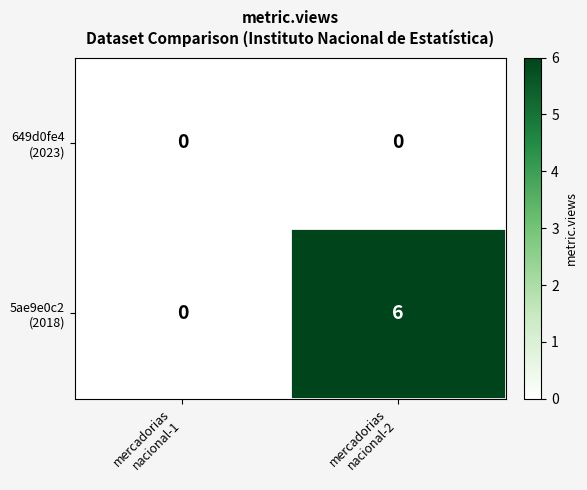

How many series are shown in this chart?

2